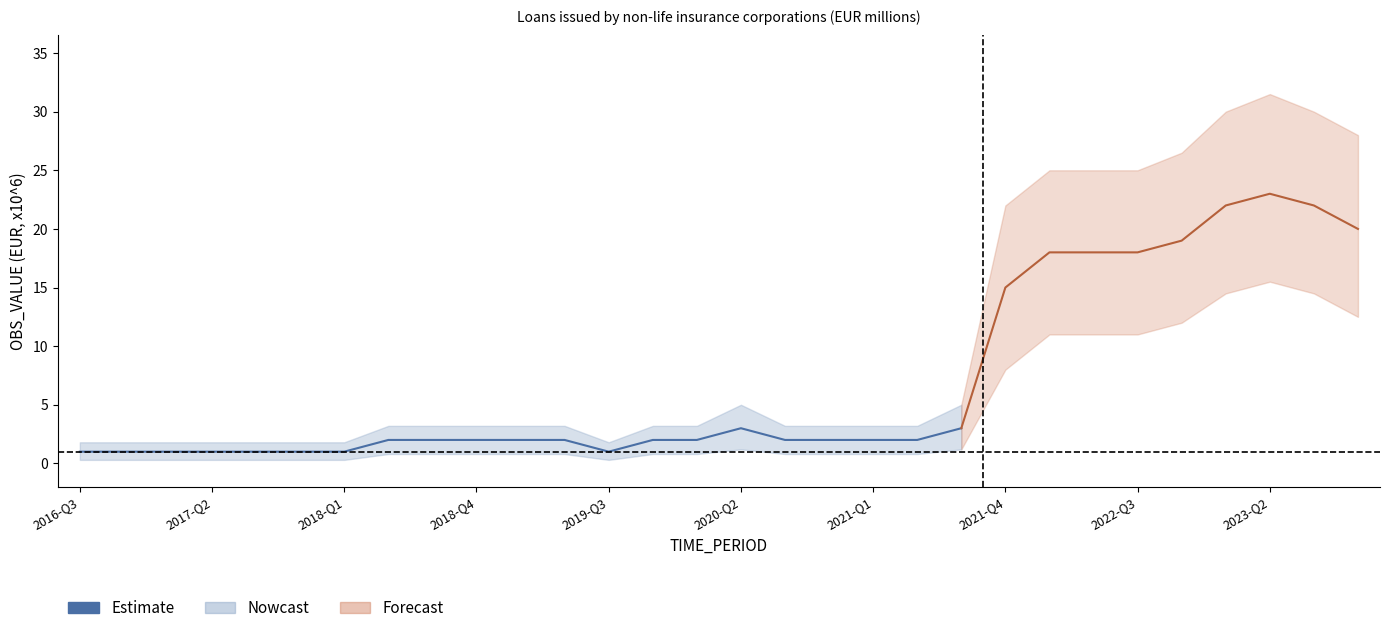

Reading right to left, what are all the values shown in this chart?

OBS_VALUE: 20.0	22.0	23.0	22.0	19.0	18.0	18.0	18.0	15.0	3.0	2.0	2.0	2.0	2.0	3.0	2.0	2.0	1.0	2.0	2.0	2.0	2.0	2.0	1.0	1.0	1.0	1.0	1.0	1.0	1.0
OBS_VALUE_upper: 28.0	30.0	31.5	30.0	26.5	25.0	25.0	25.0	22.0	5.0	3.2	3.2	3.2	3.2	5.0	3.2	3.2	1.8	3.2	3.2	3.2	3.2	3.2	1.8	1.8	1.8	1.8	1.8	1.8	1.8
OBS_VALUE_lower: 12.5	14.5	15.5	14.5	12.0	11.0	11.0	11.0	8.0	1.2	0.8	0.8	0.8	0.8	1.2	0.8	0.8	0.3	0.8	0.8	0.8	0.8	0.8	0.3	0.3	0.3	0.3	0.3	0.3	0.3